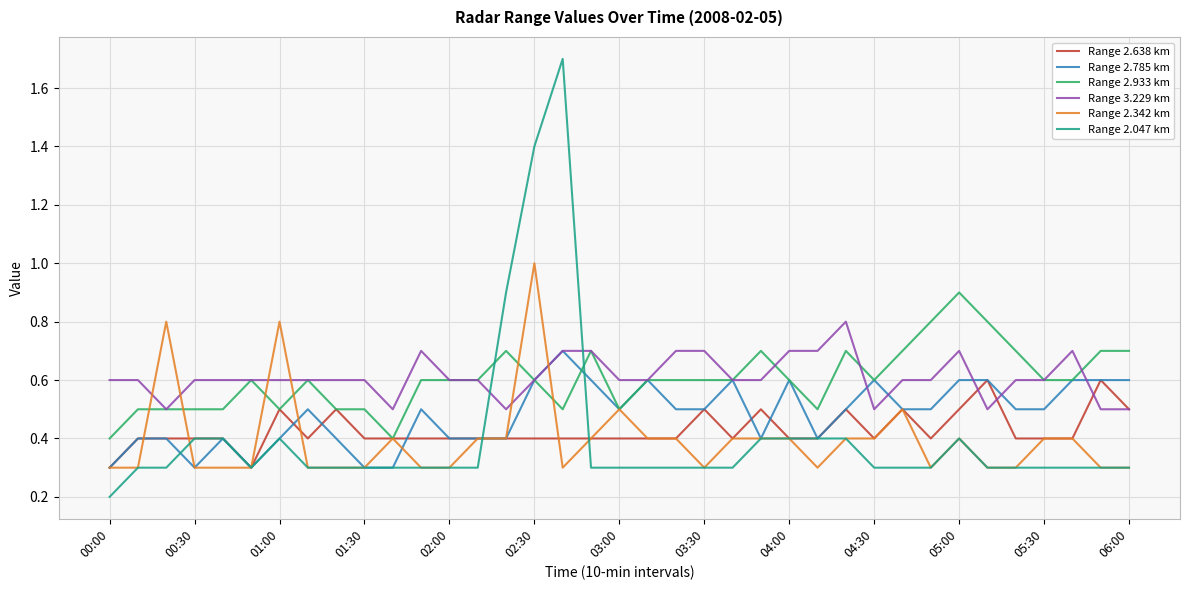

What is the maximum value shown in the chart?

1.7